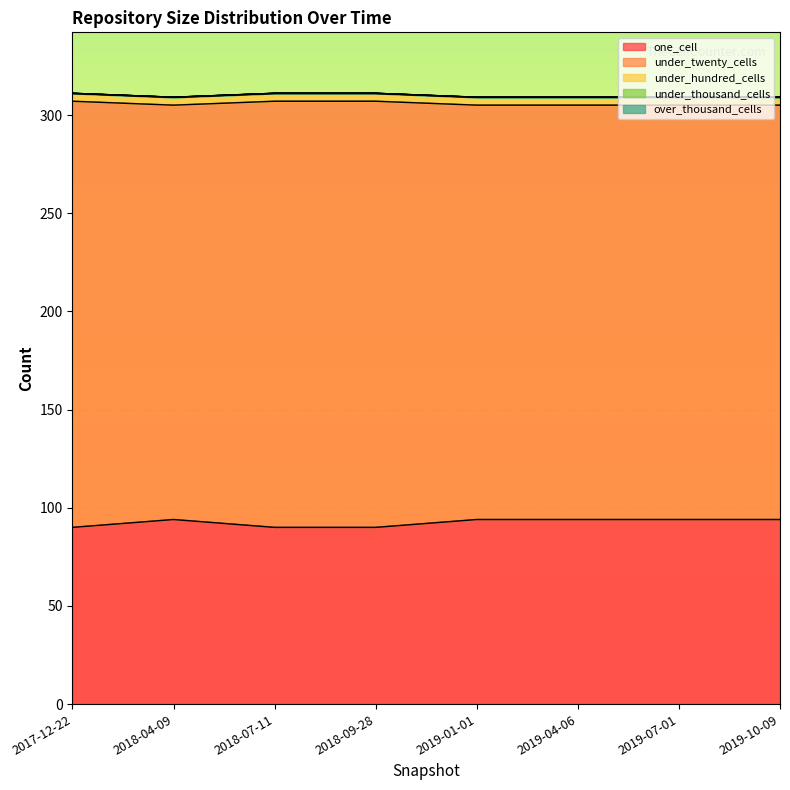

What is the difference between the second highest and second lowest values in the one_cell series?

4